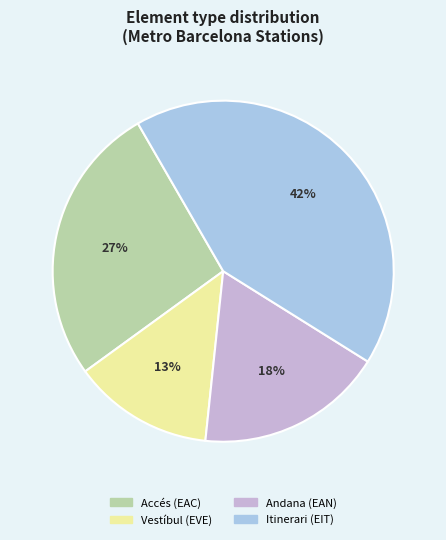

Is Vestíbul (EVE) the majority of the pie?

No